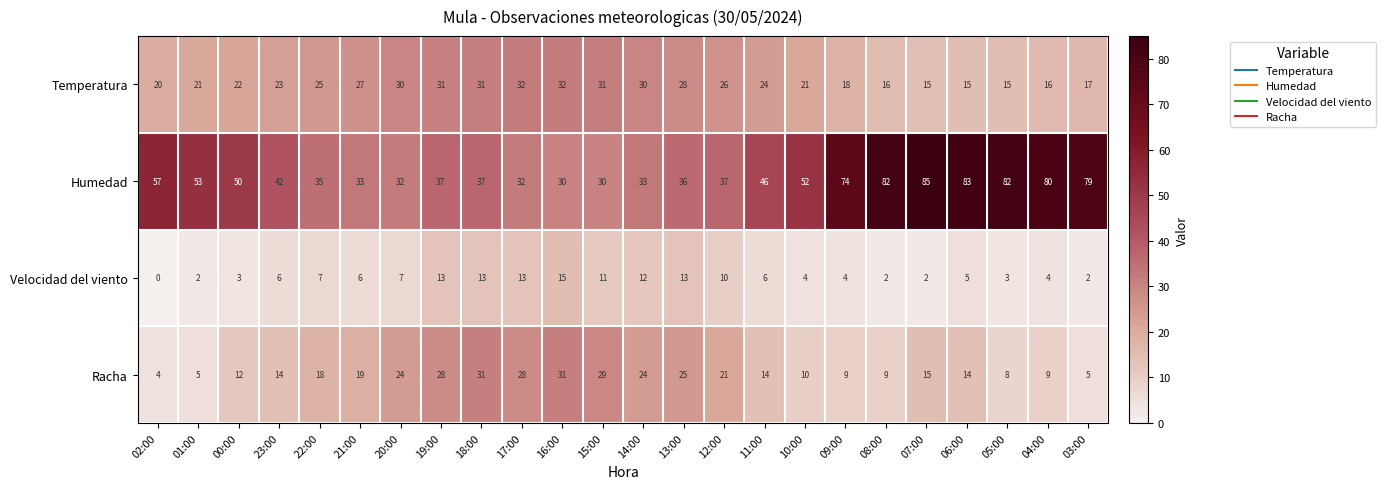

Is it true that Velocidad del viento equals 5 at 10:00?

False